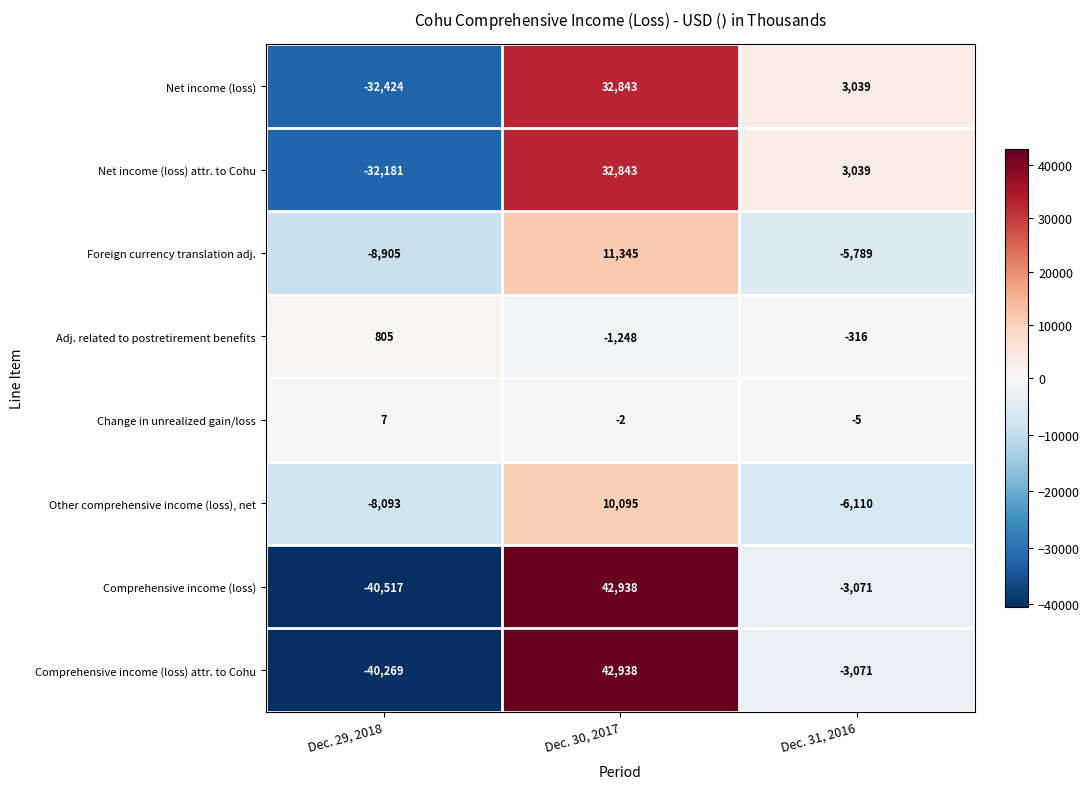

Which series has the largest total across all categories?

Net income (loss) attr. to Cohu